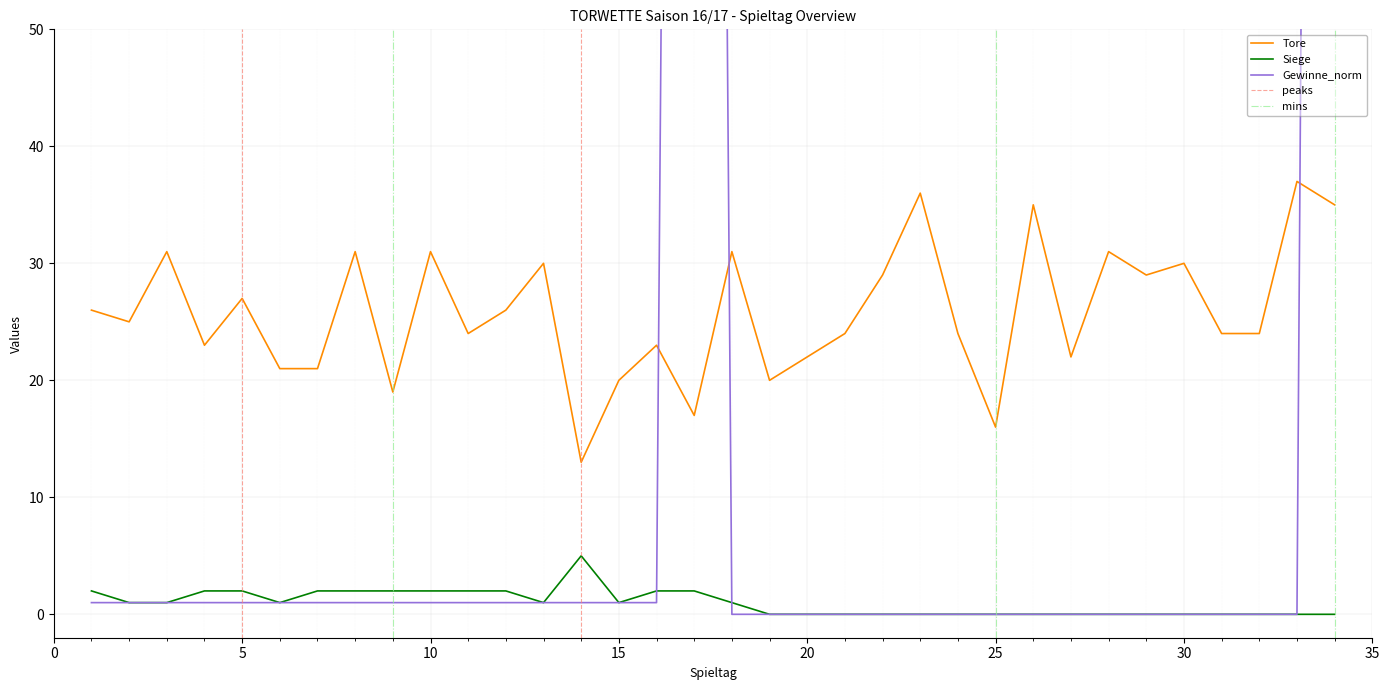

The value of Tore at 31 is 38. True or false?

False